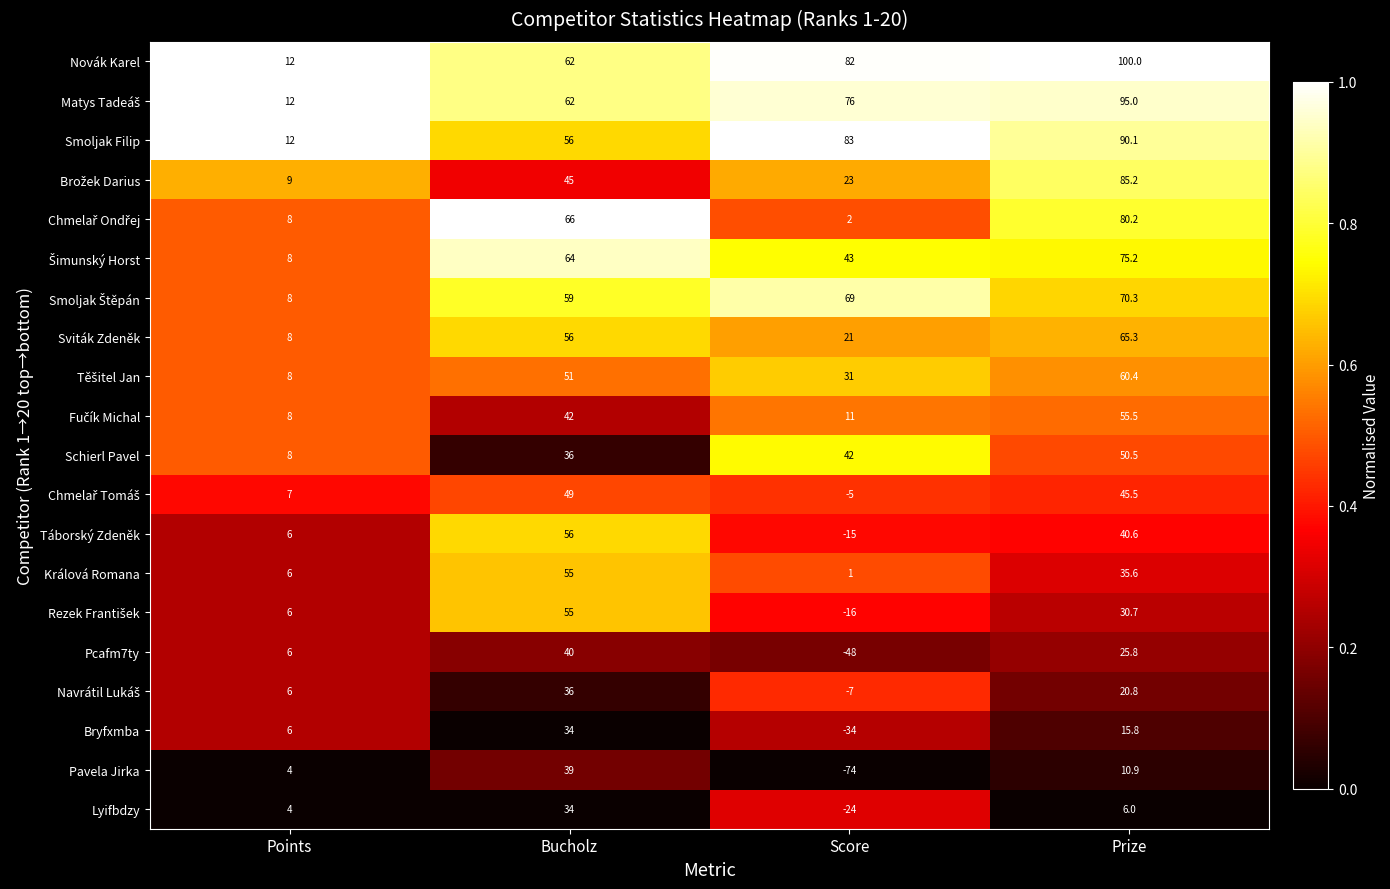

What is the difference between the highest and lowest values at Points?

8.0